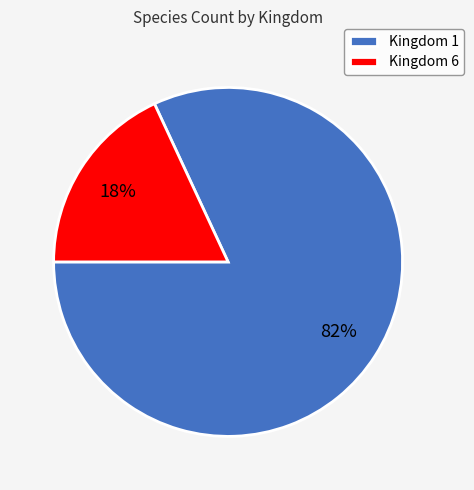

To the nearest percent, what percentage of the pie is Kingdom 6?

18%